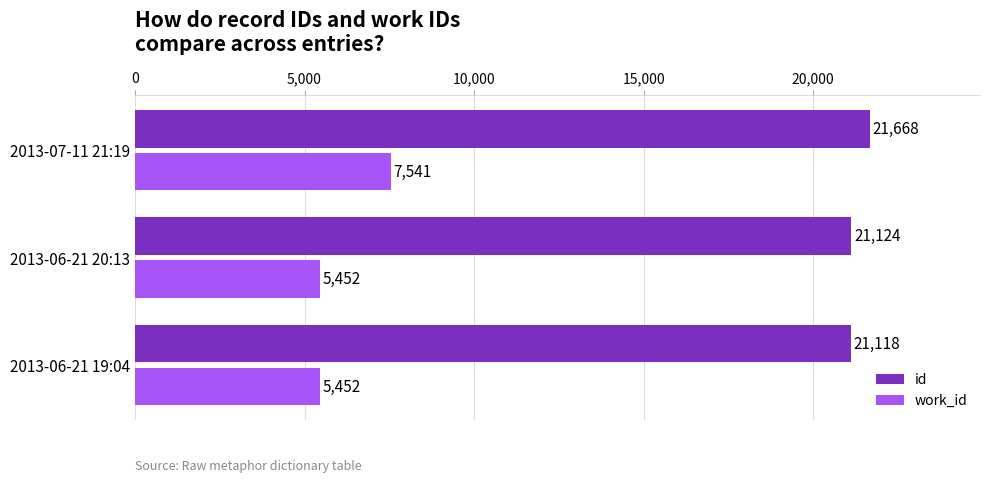

Count the work_id values in the range 5452 to 7541.

3